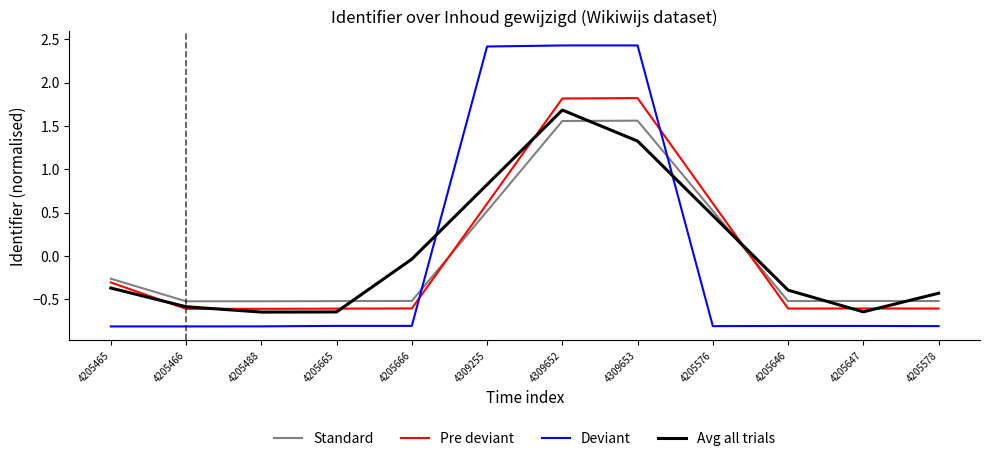

At which category is the sum across all series the highest?

4309652